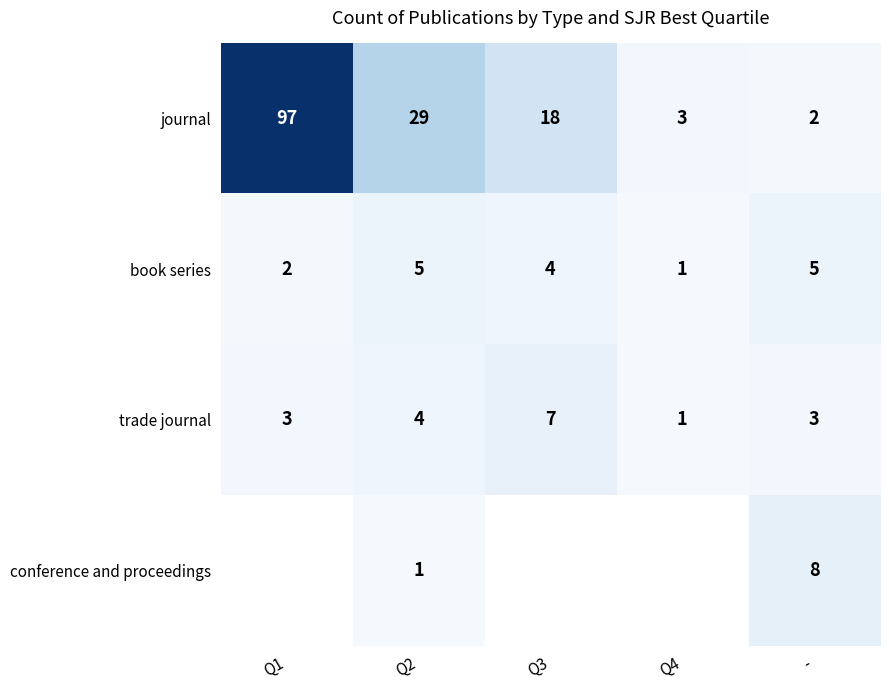

How many categories are shown in the chart?

5